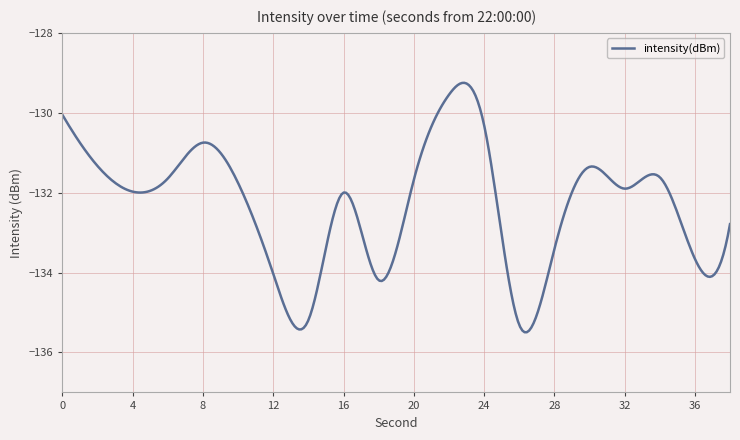

What is the difference between the maximum and minimum values?

6.2